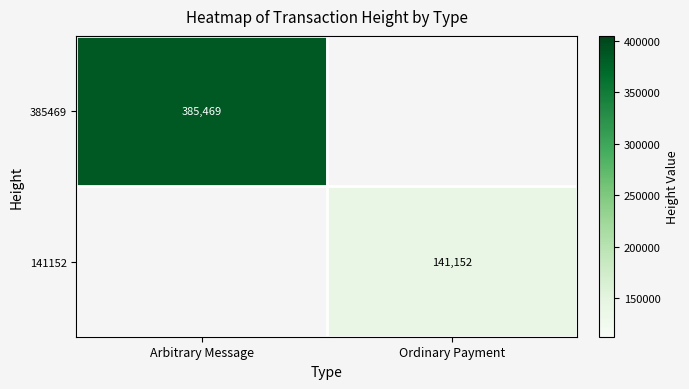

The 141152 series shows 141152 at Ordinary Payment. True or false?

True